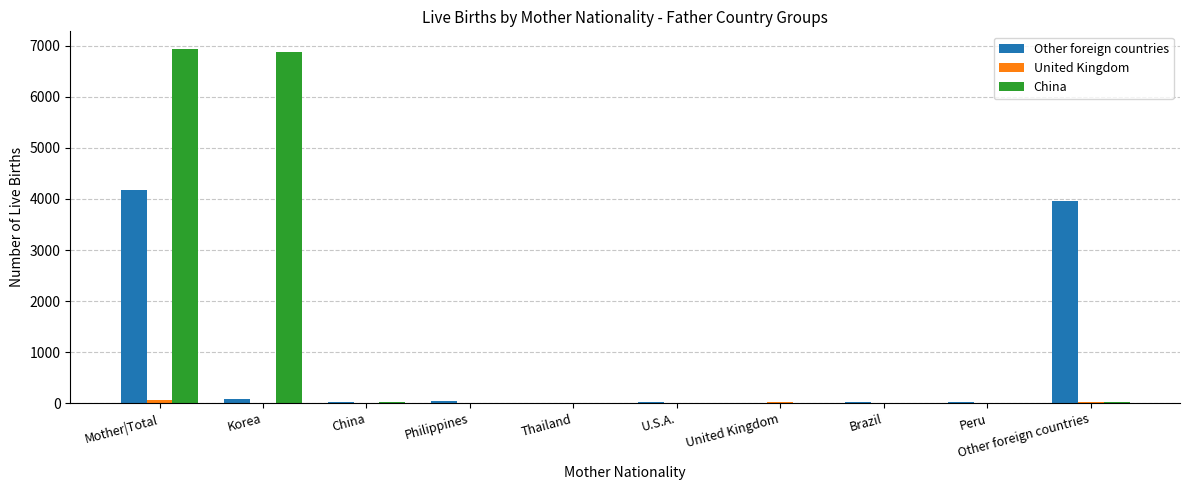

Is it true that China equals 6884 at Korea?

True